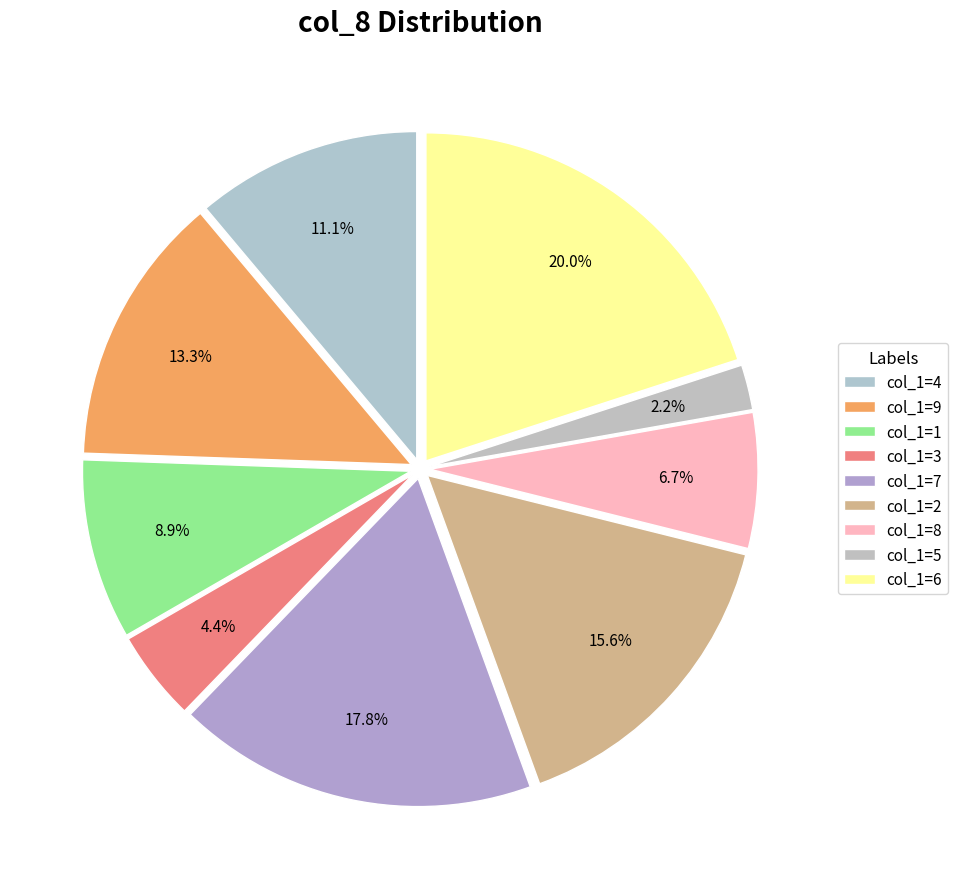

Does any single category account for the majority?

No